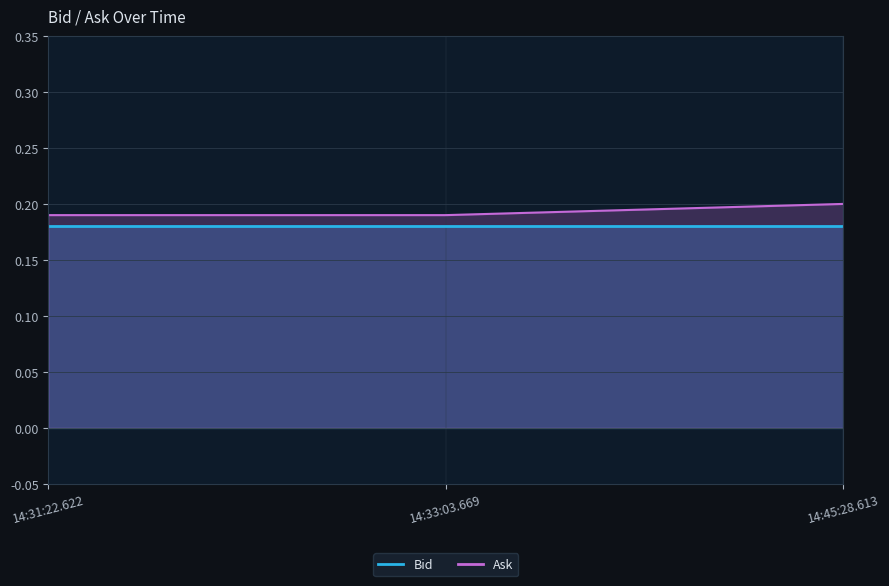

List the labels in order of value, largest first.

14:45:28.613, 14:31:22.622, 14:33:03.669